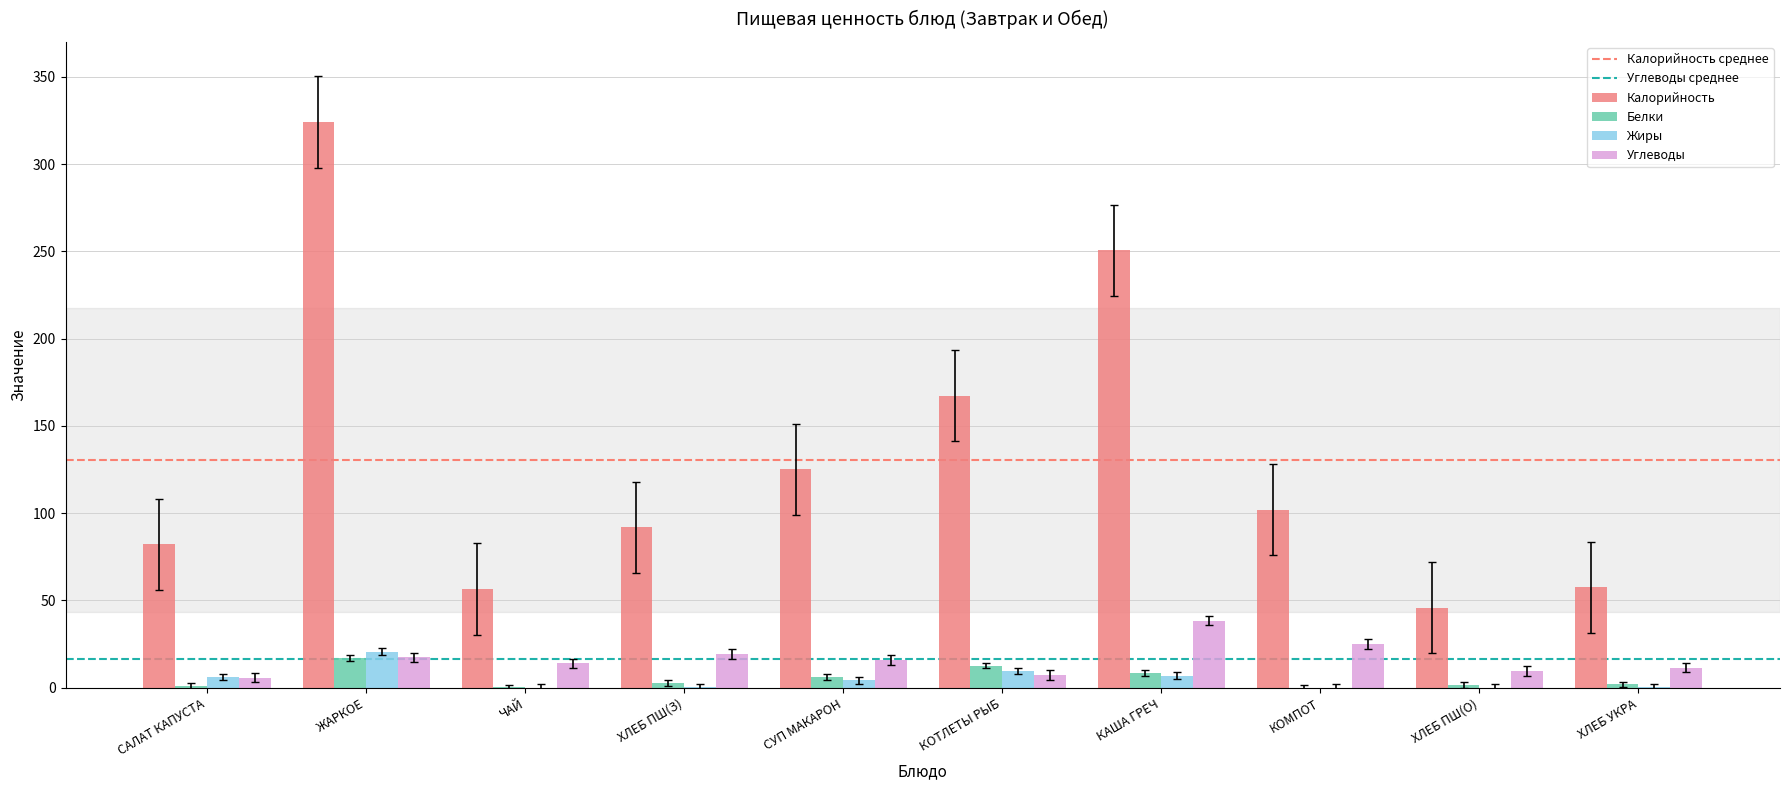

At which category does the chart reach its peak across all series?

ЖАРКОЕ